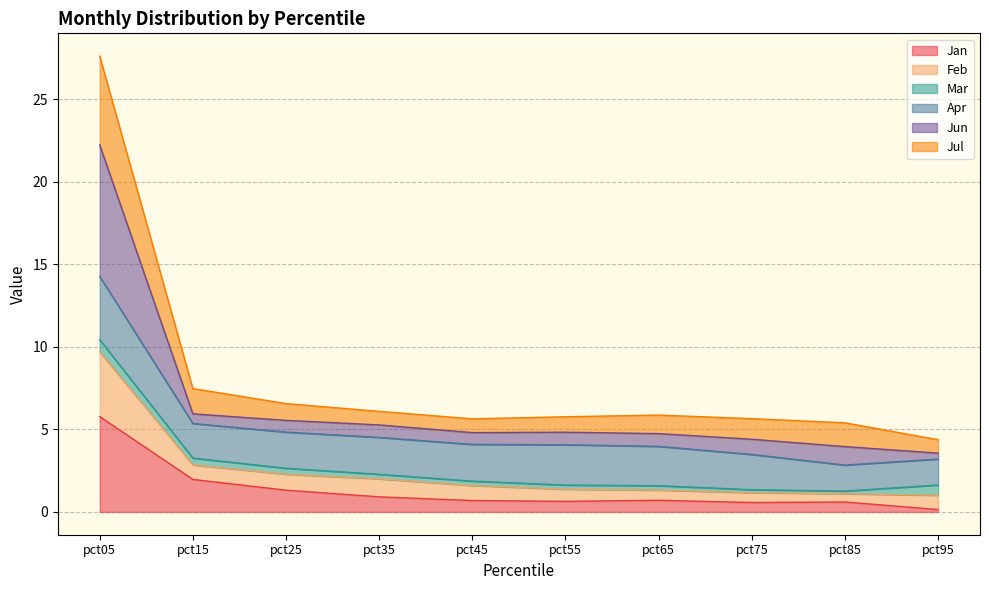

At which category is the sum across all series the highest?

pct05